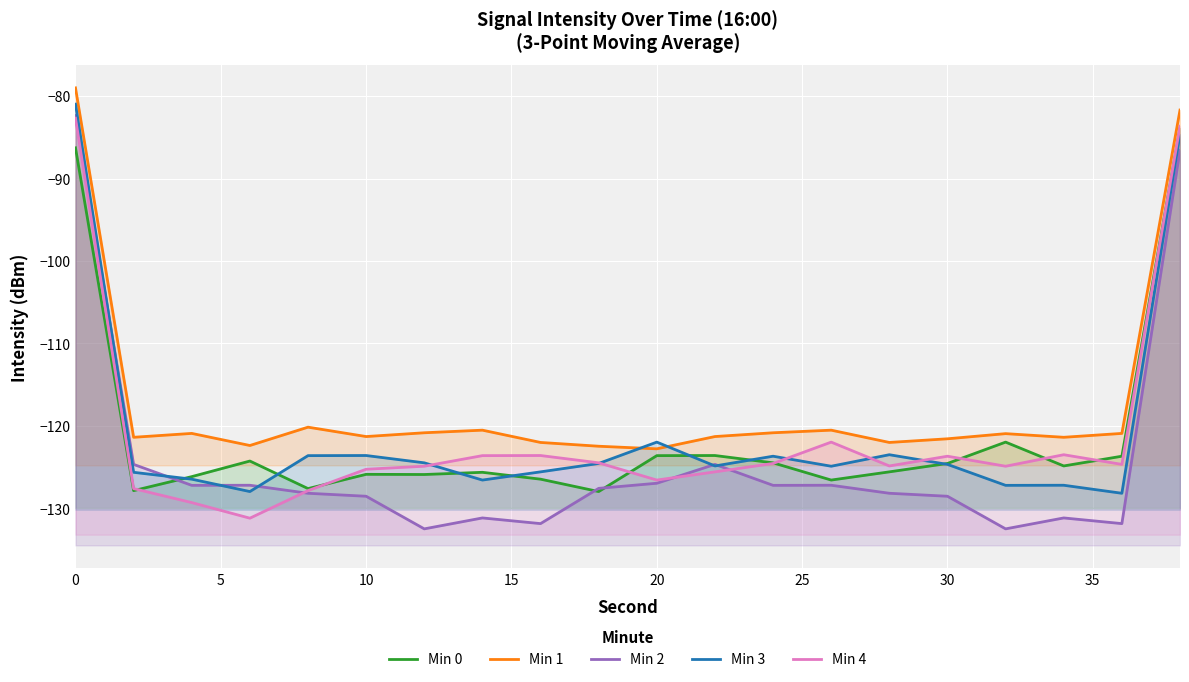

True or false: Min 3 has more than 2 interior local peaks.

True